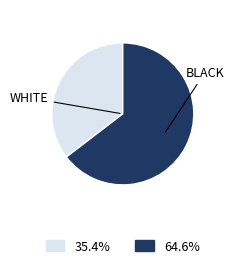

Is there any slice that represents more than half of the pie?

Yes